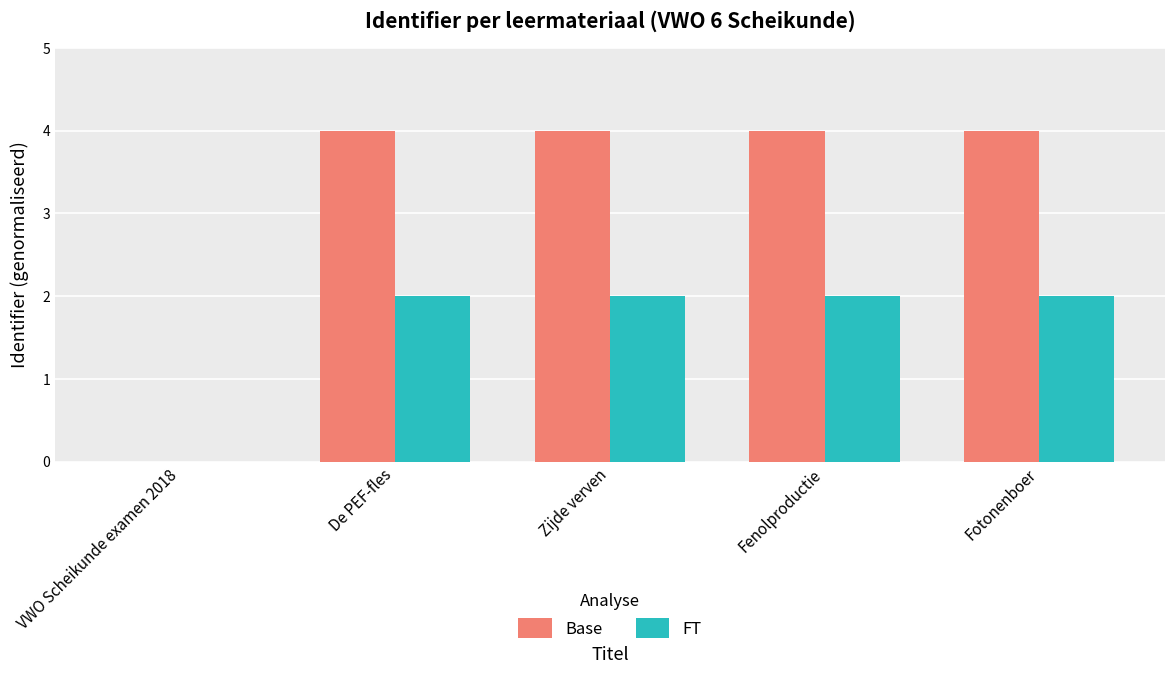

The value of FT at Zijde verven is 1. True or false?

False